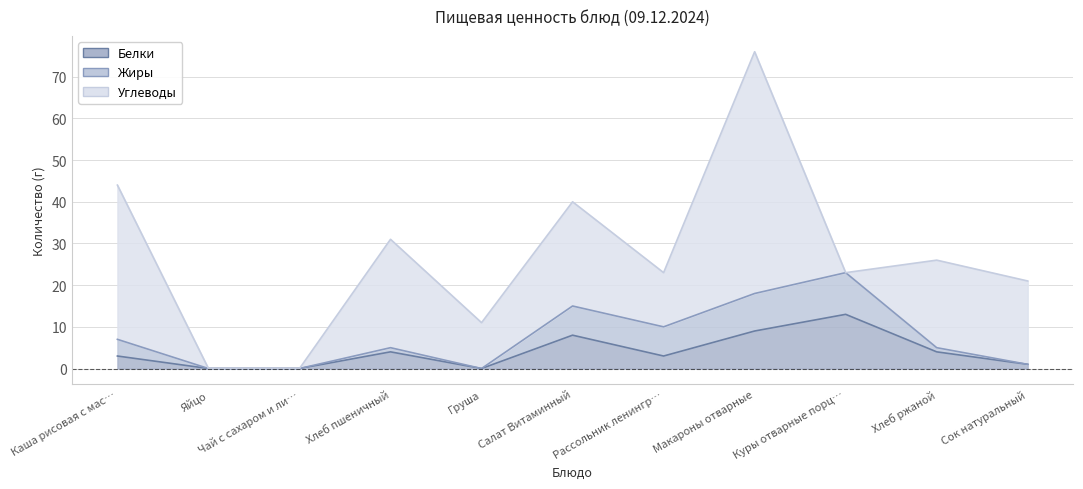

True or false: Белки and Углеводы intersect in this chart.

True